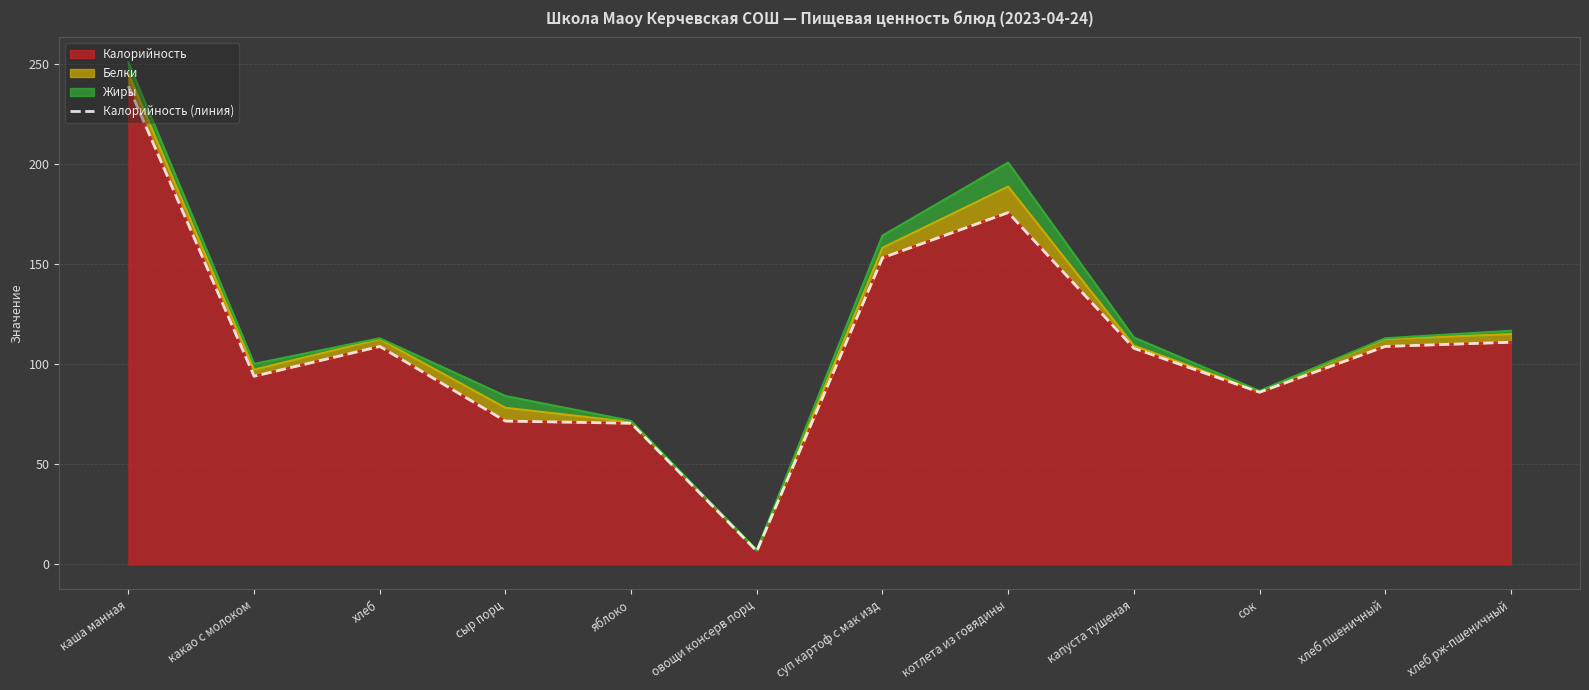

How many points are lower than both their immediate neighbors (excluding endpoints)?

3